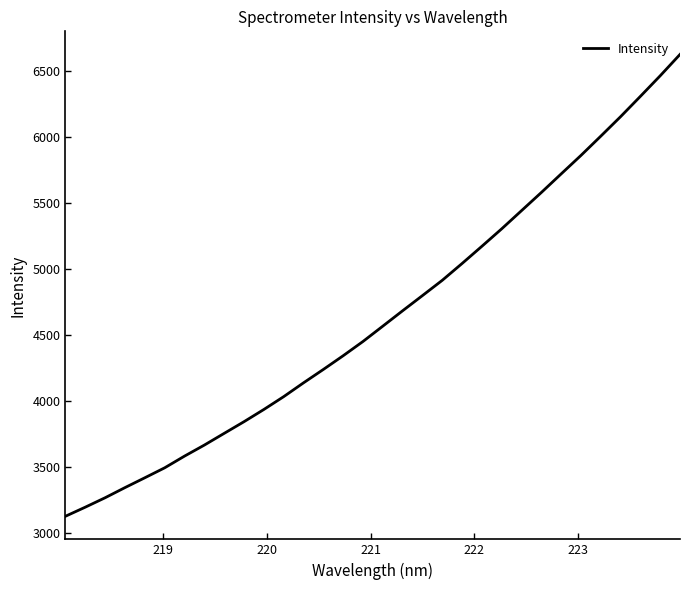

What is the smallest value displayed?

3125.4